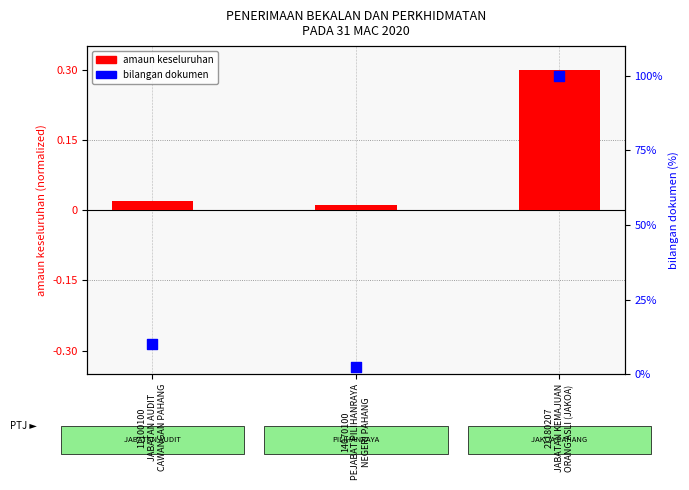

What is the total value across all series at 21180207
JABATAN KEMAJUAN
ORANG ASLI (JAKOA)?

100.3